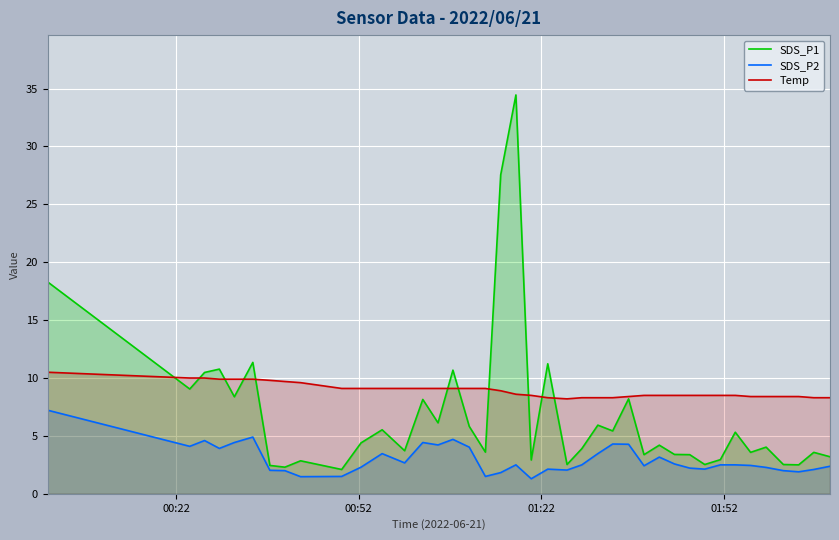

Which series has the widest spread of values?

SDS_P1